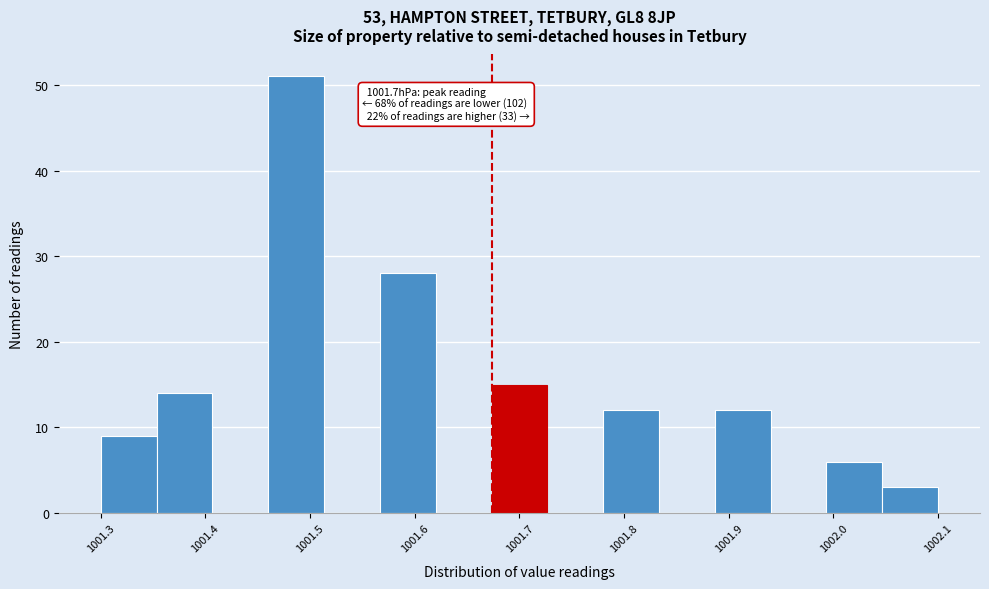

Which range on the x-axis has the tallest bar?

1001.46 to 1001.51